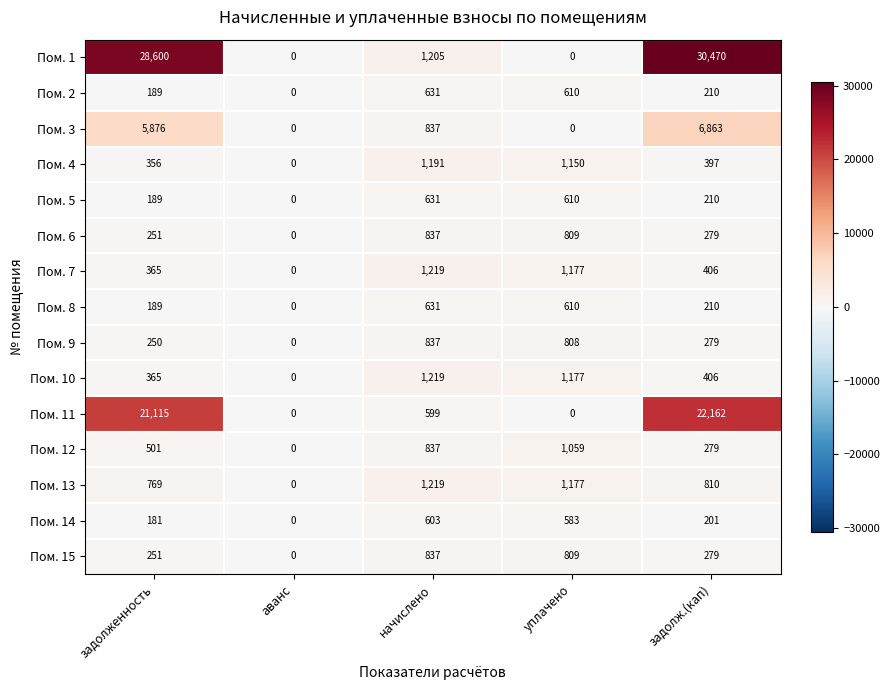

Which series has the largest range (max minus min)?

Пом. 1